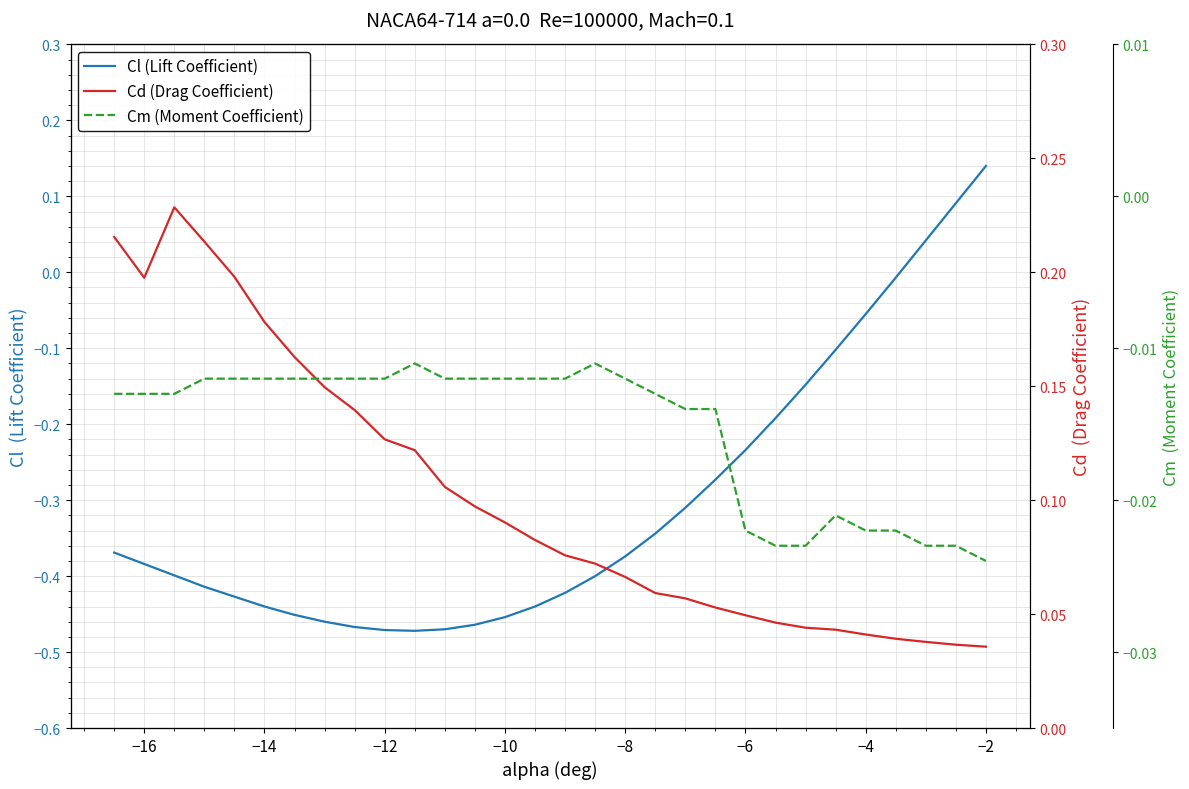

The value of Cl (Lift Coefficient) at −2 is 0.2. True or false?

False